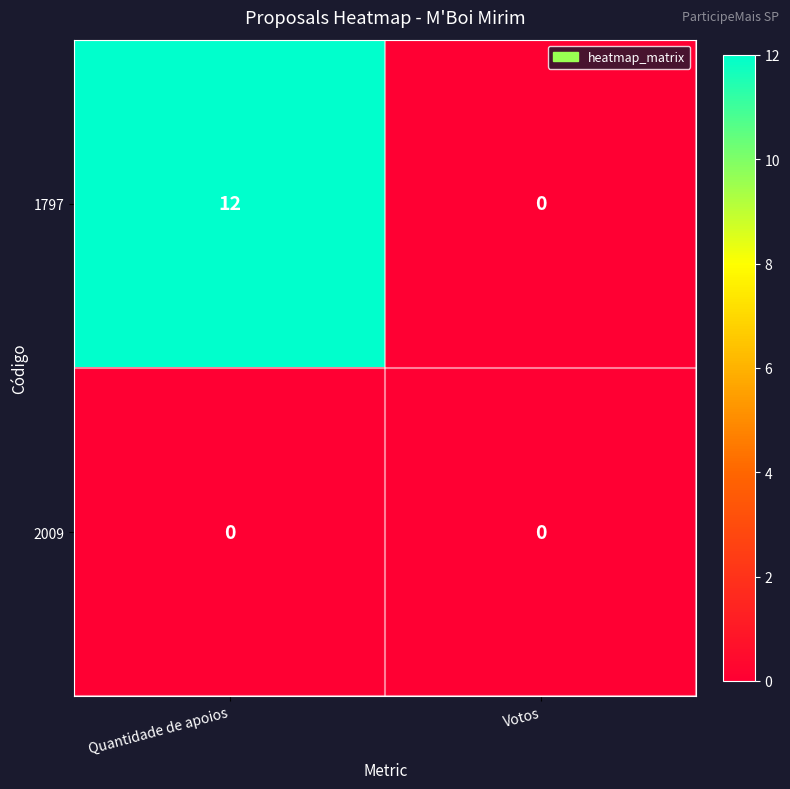

Reading left to right, what are all the values shown in this chart?

1797: Quantidade de apoios=12	Votos=0
2009: Quantidade de apoios=0	Votos=0